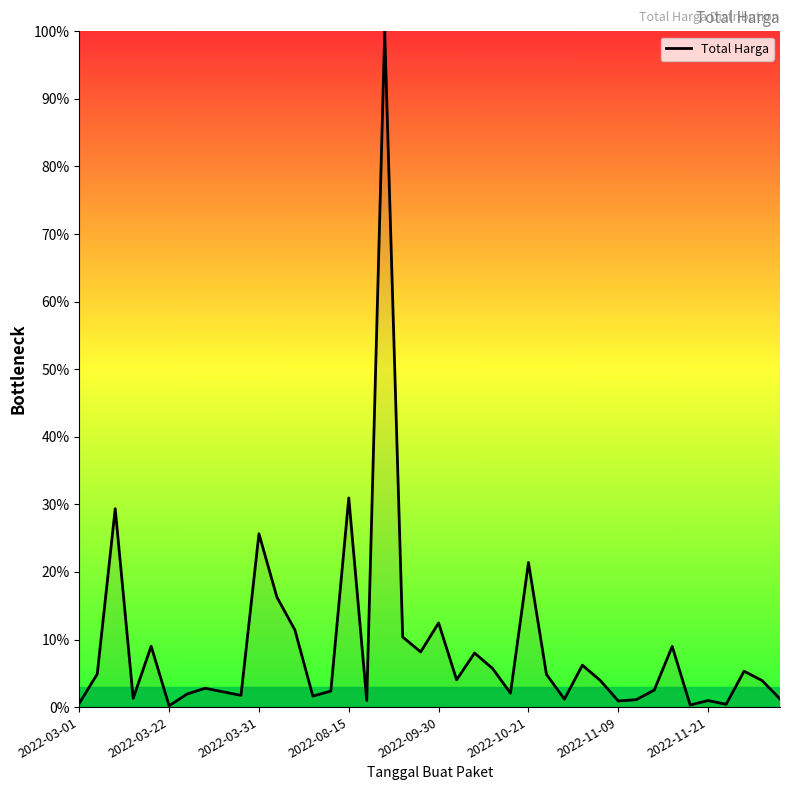

What is the difference between the maximum and minimum values?

99.8